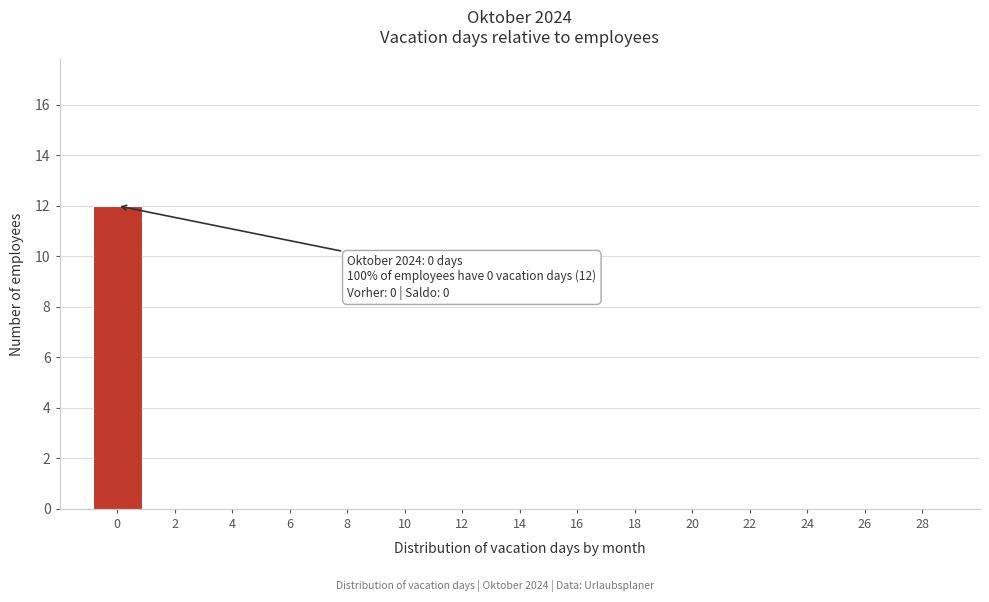

Reading left to right, what are all the values shown in this chart?

0=12	2=0	4=0	6=0	8=0	10=0	12=0	14=0	16=0	18=0	20=0	22=0	24=0	26=0	28=0